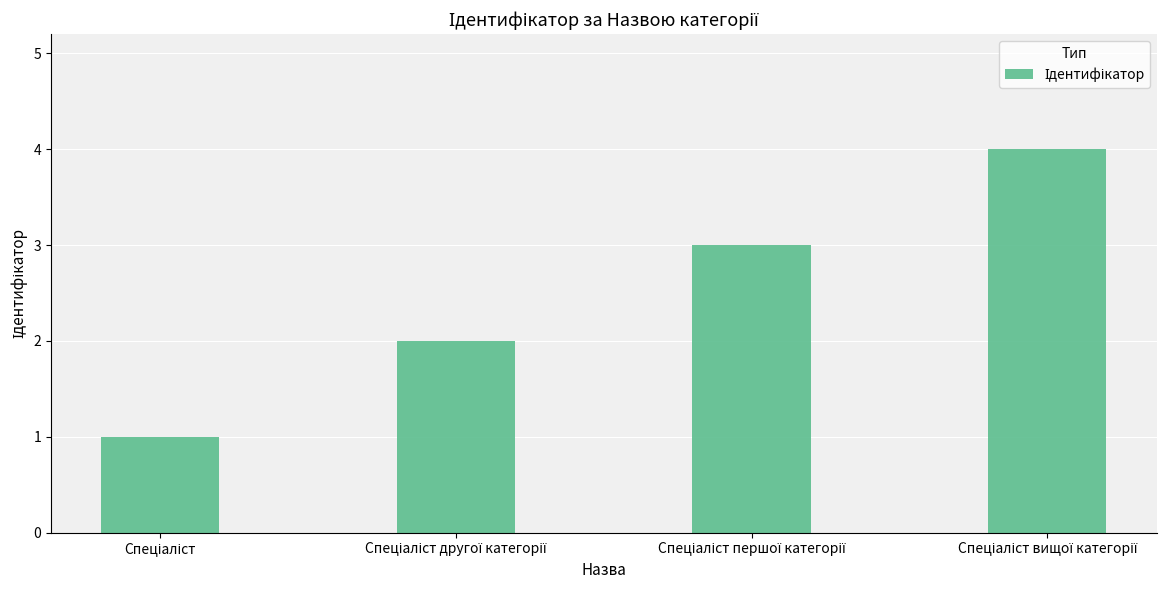

What is the sum of all values?

10